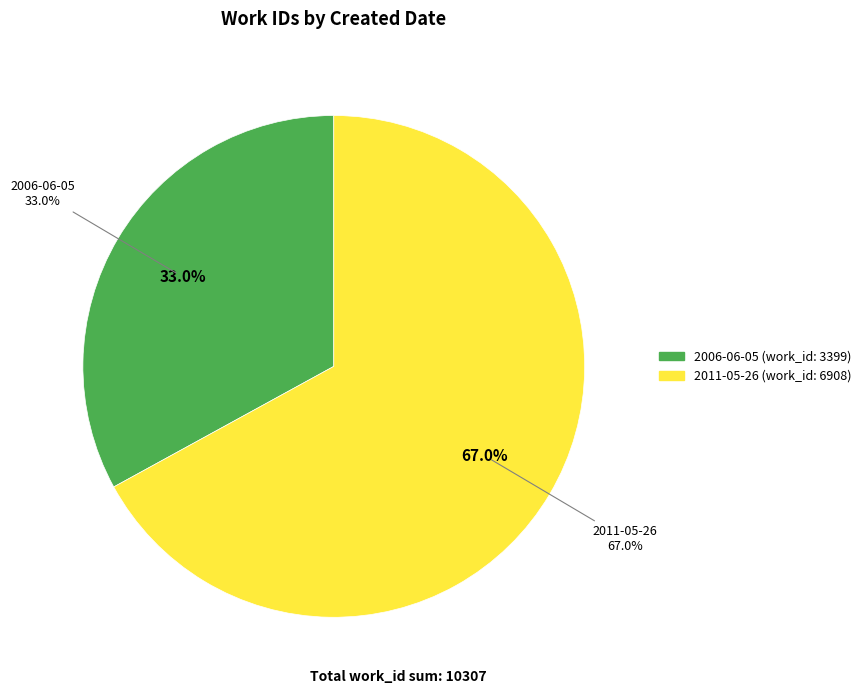

To the nearest percent, what is the combined percentage of 2011-05-26 and 2006-06-05?

100%